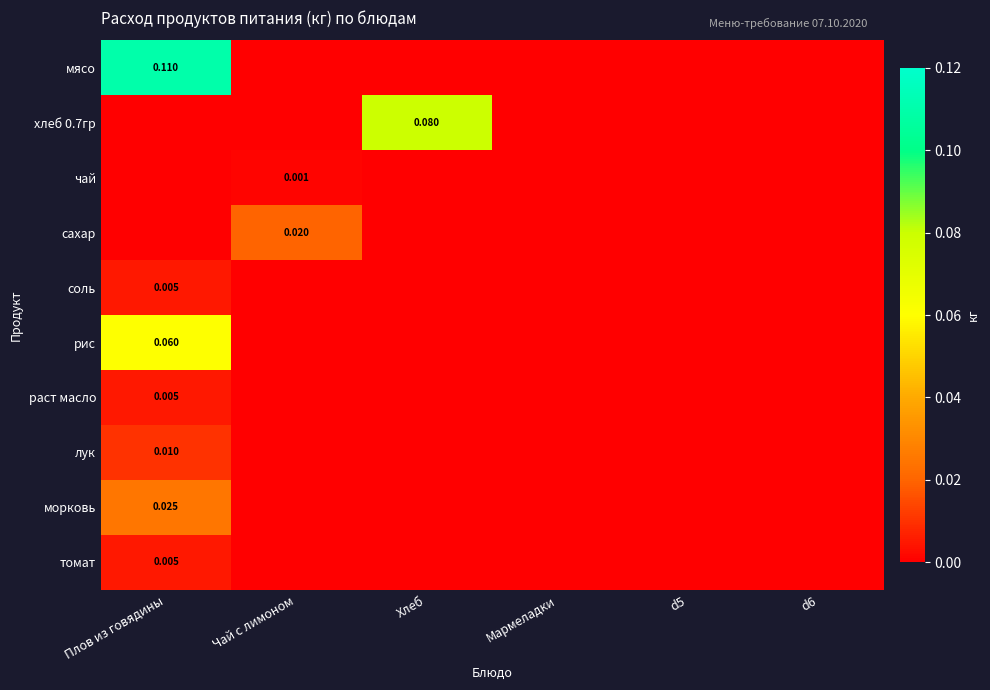

Which category has the highest value across all series?

Плов из говядины